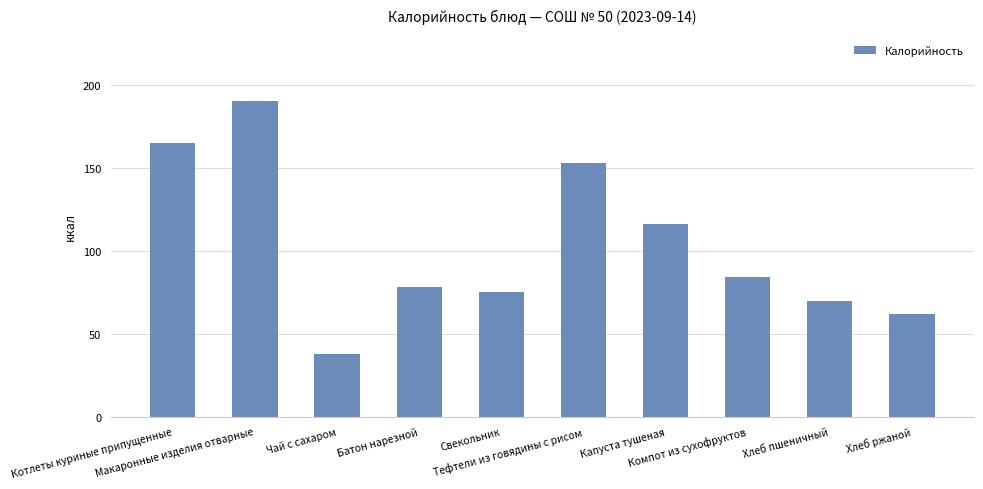

Are the bars grouped side by side (vs. stacked)?

No